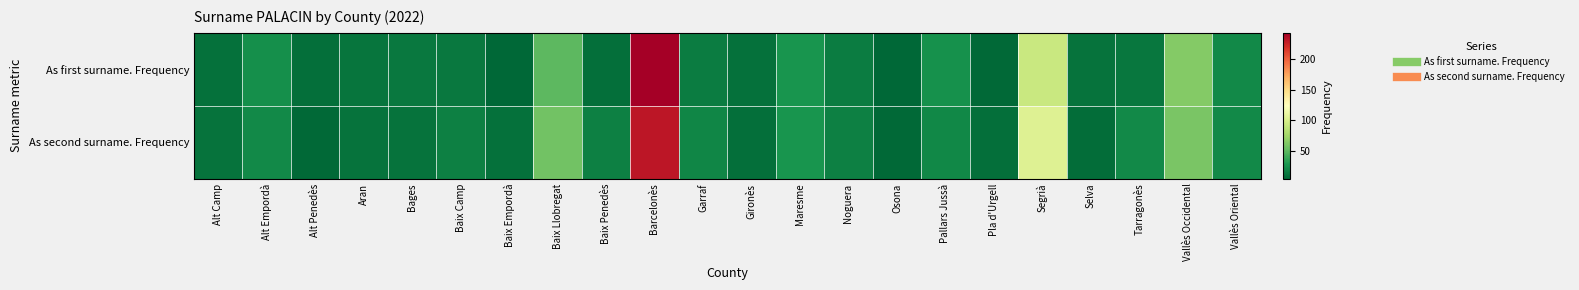

Which series has the largest total across all categories?

As second surname. Frequency